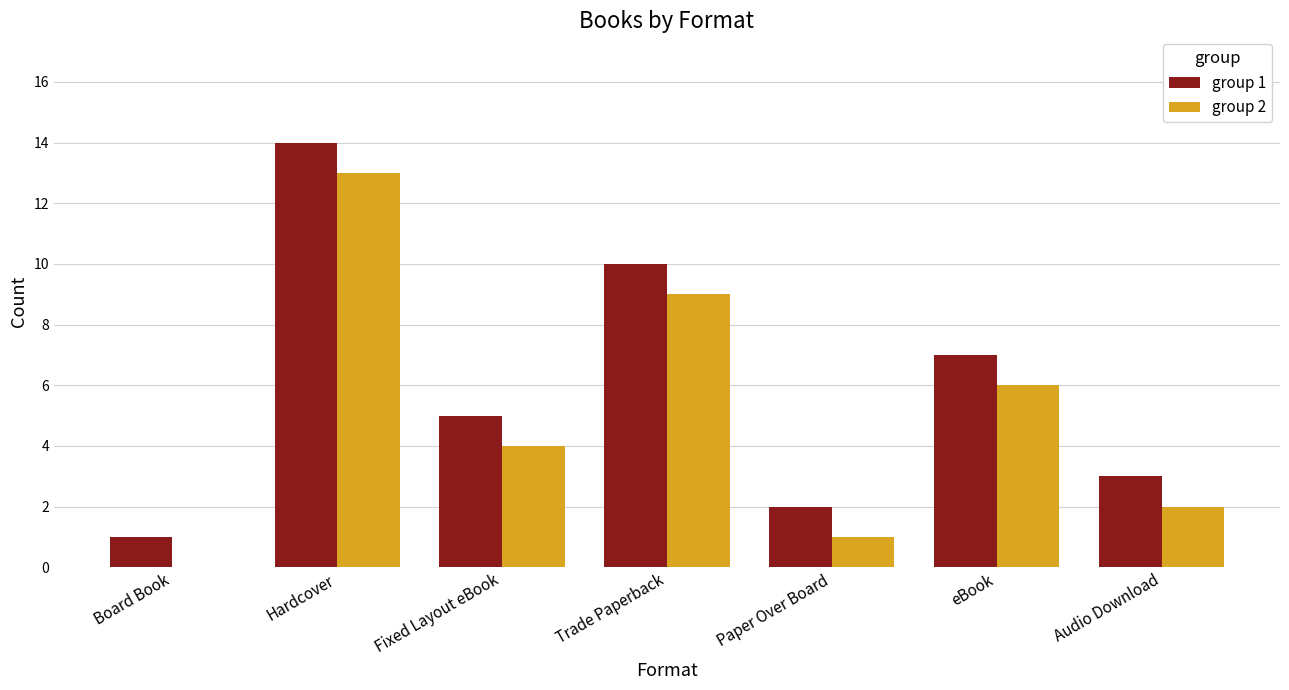

Reading left to right, what are all the values shown in this chart?

group 1: Board Book=1	Hardcover=14	Fixed Layout eBook=5	Trade Paperback=10	Paper Over Board=2	eBook=7	Audio Download=3
group 2: Board Book=0	Hardcover=13	Fixed Layout eBook=4	Trade Paperback=9	Paper Over Board=1	eBook=6	Audio Download=2